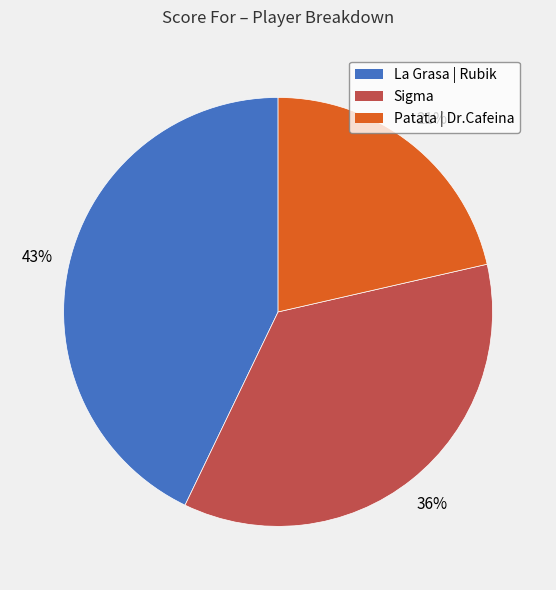

Rank the categories by value from highest to lowest.

La Grasa | Rubik, Sigma, Patata | Dr.Cafeina